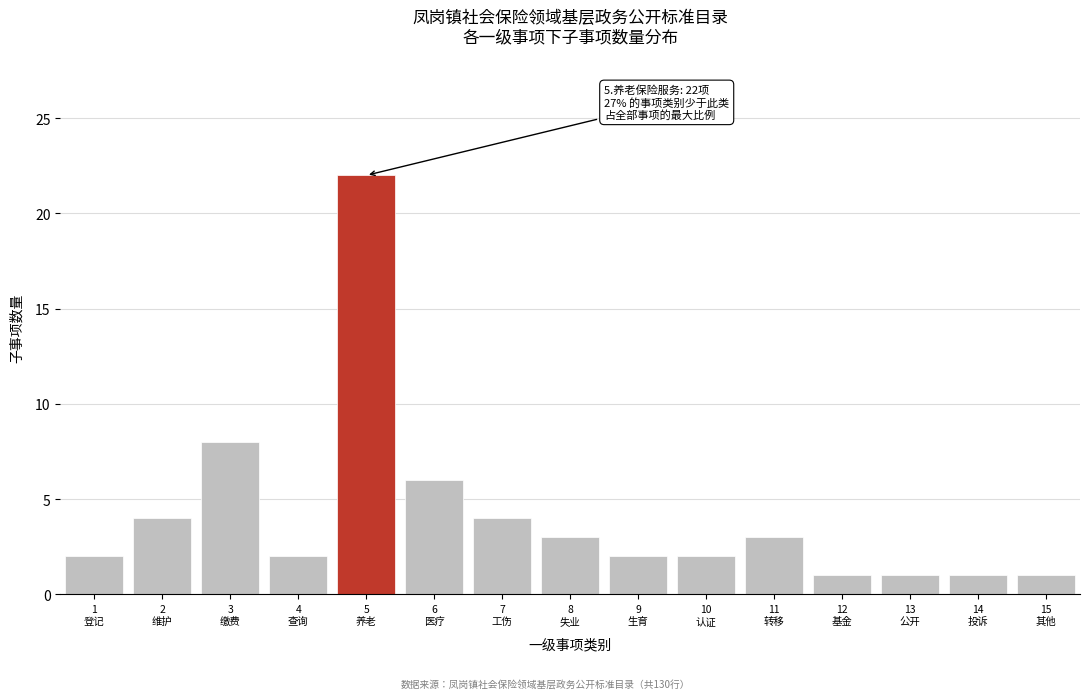

Reading right to left, list all the values displayed in this chart.

1	1	1	1	3	2	2	3	4	6	22	2	8	4	2